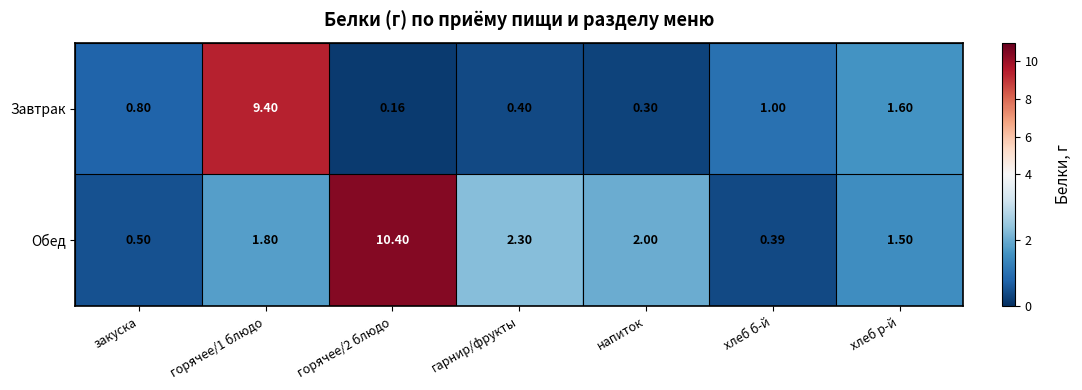

List the series in order of their peak value, highest first.

Обед, Завтрак